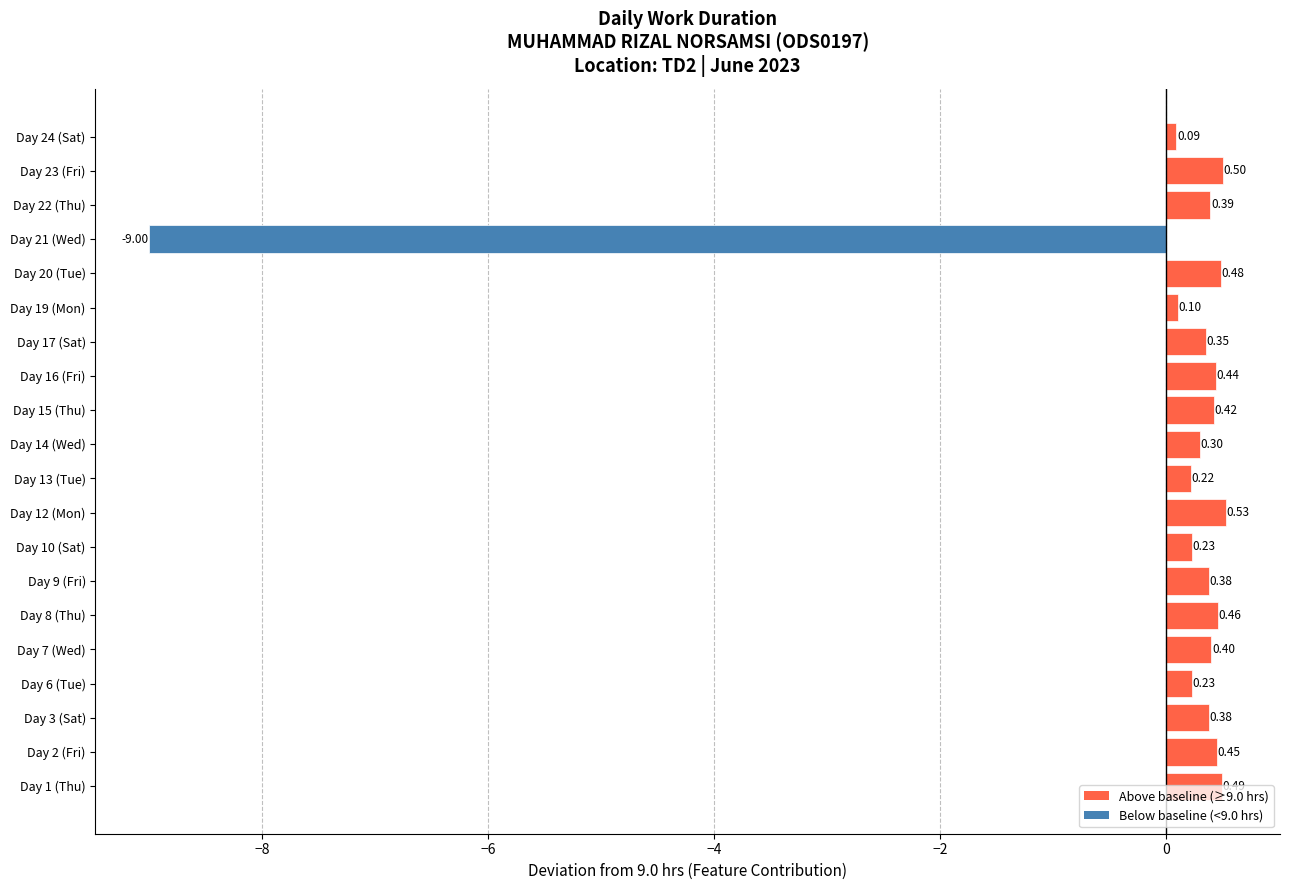

Are the bars grouped side by side (vs. stacked)?

No